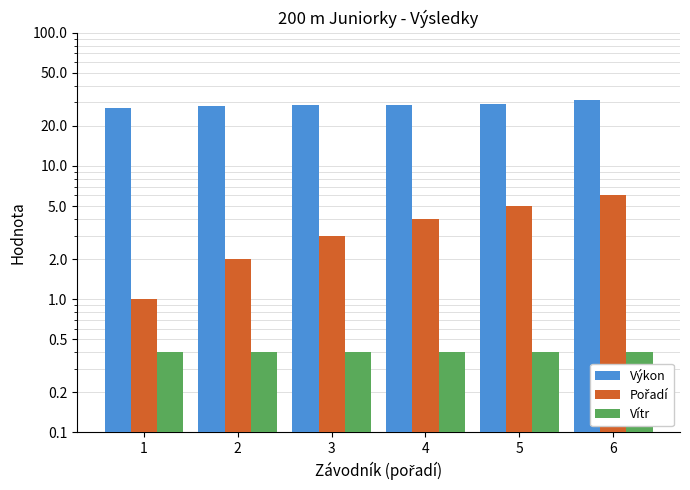

Between 3 and 4, which series saw the biggest shift?

Pořadí